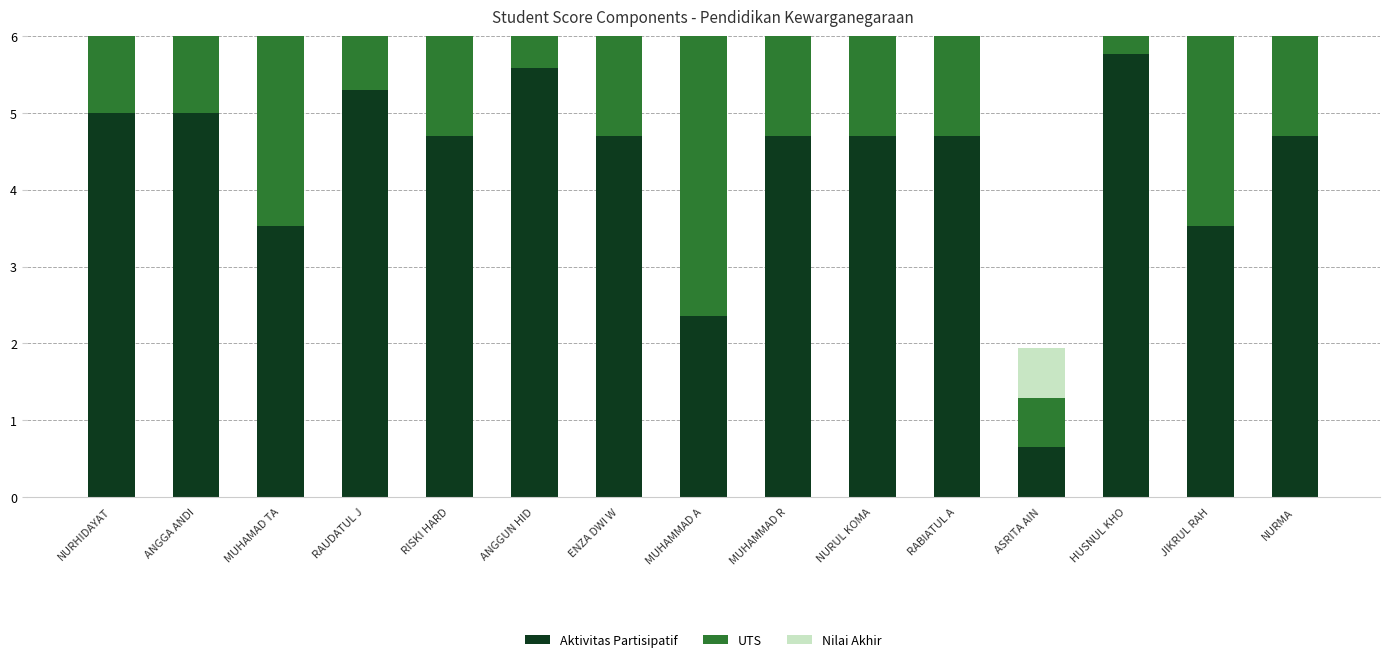

What is the difference between the second highest and minimum values in the UTS series?

4.1